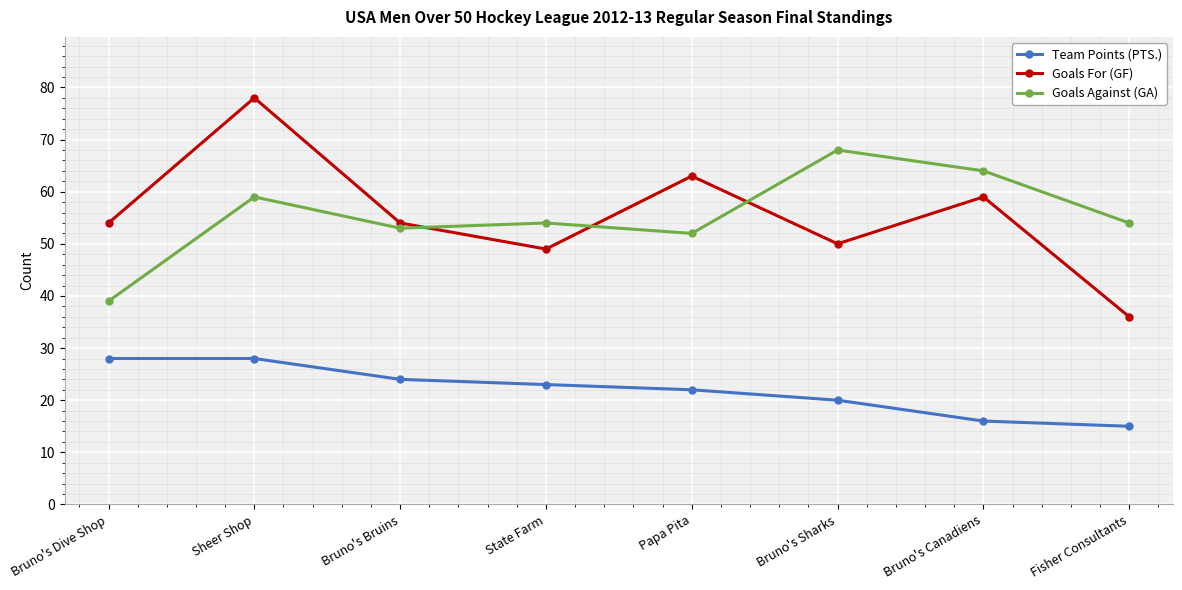

What position from the left is Fisher Consultants?

8